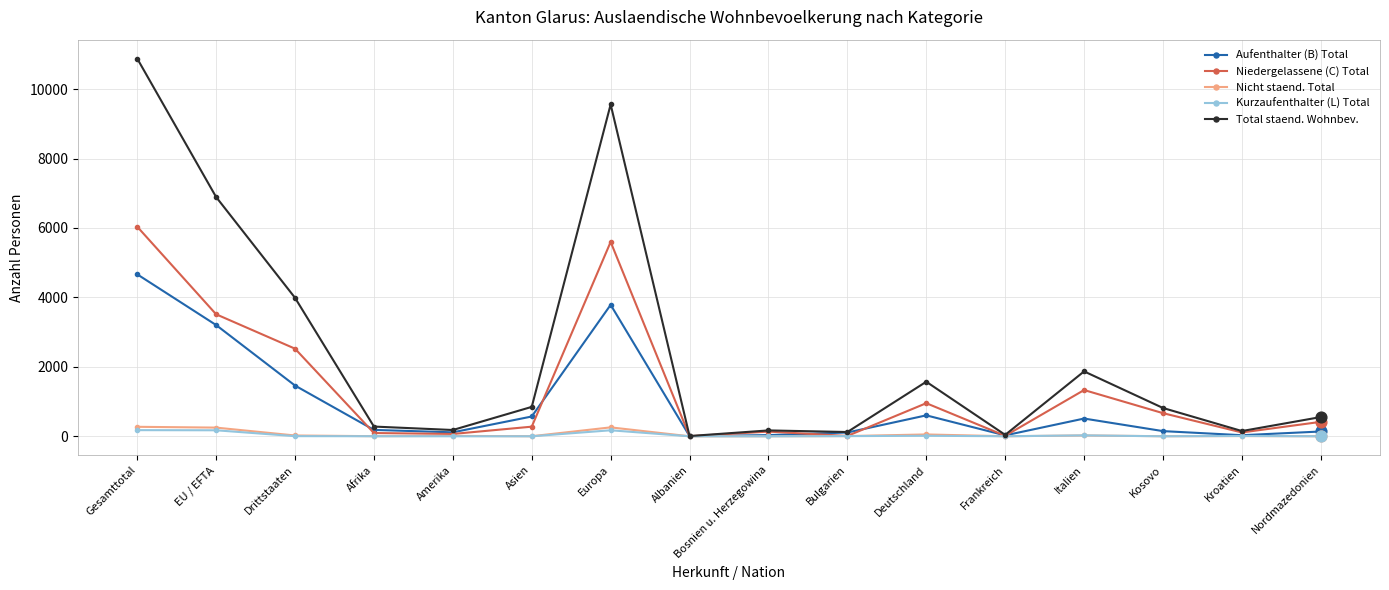

Which series changed the most between Europa and Italien?

Total staend. Wohnbev.